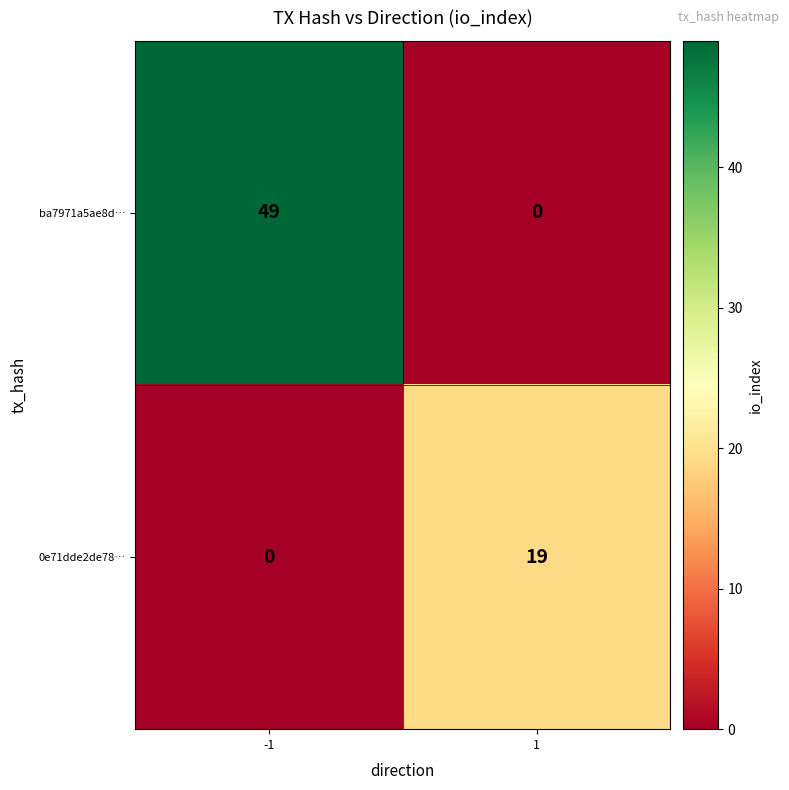

Which series has the largest total across all categories?

ba7971a5ae8d…